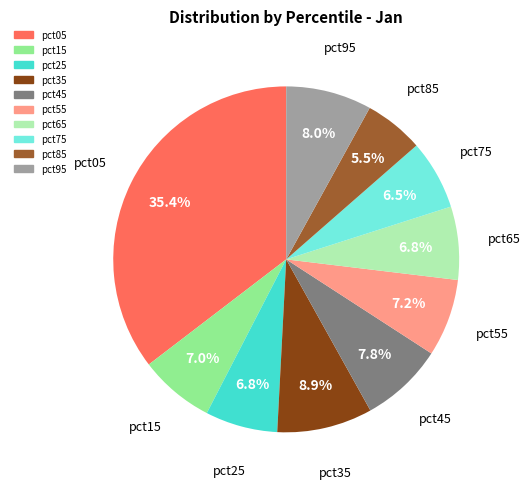

What percentage do pct05 and pct25 together represent?

42.2%